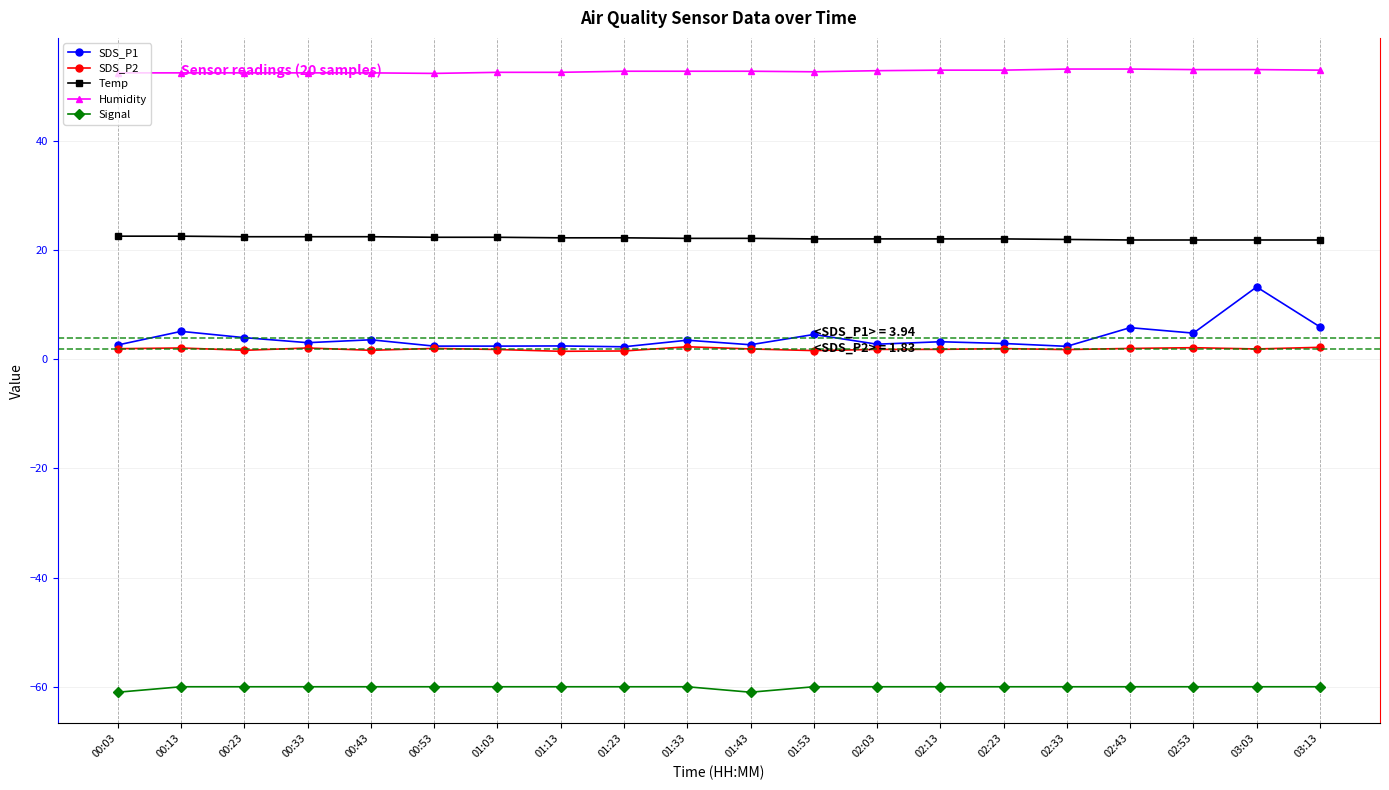

Count the Temp values in the range 22 to 23.

15